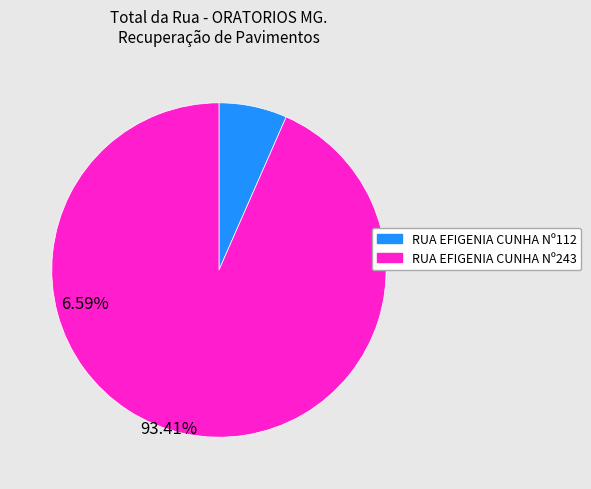

How many slices are in this pie chart?

2